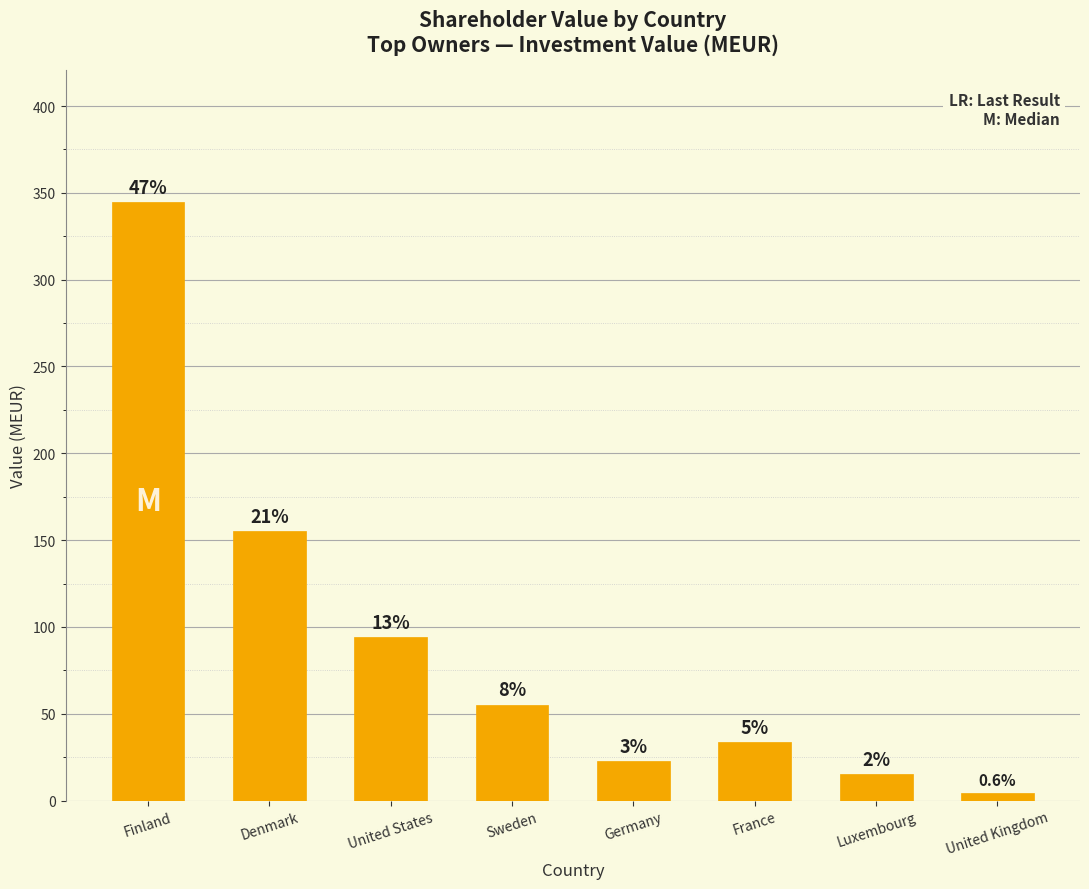

How many bars are there in total?

8